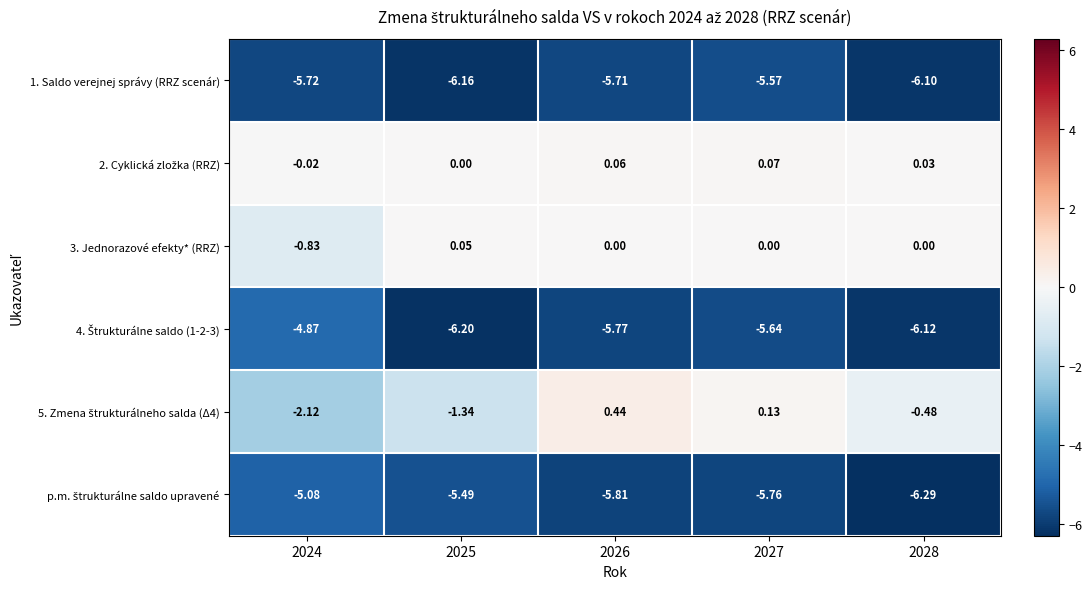

How many categories are shown in the chart?

5